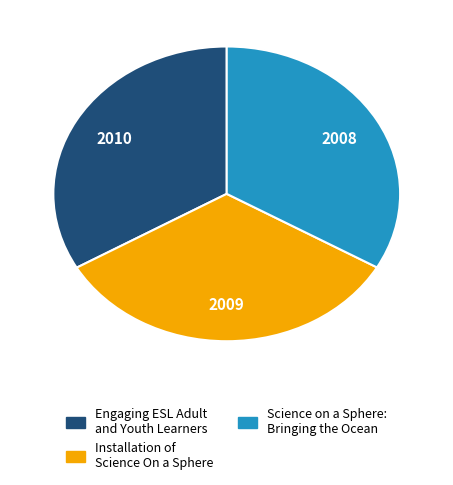

Count the number of slices in the pie.

3